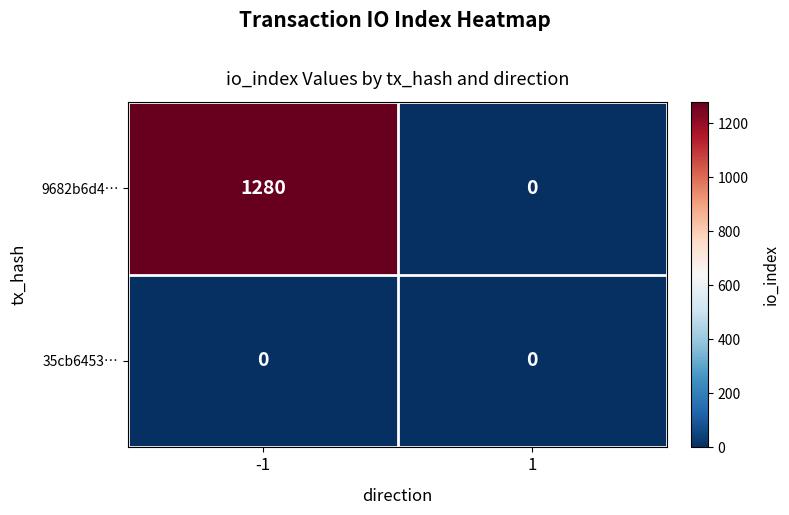

The 9682b6d4… series shows 530 at -1. True or false?

False